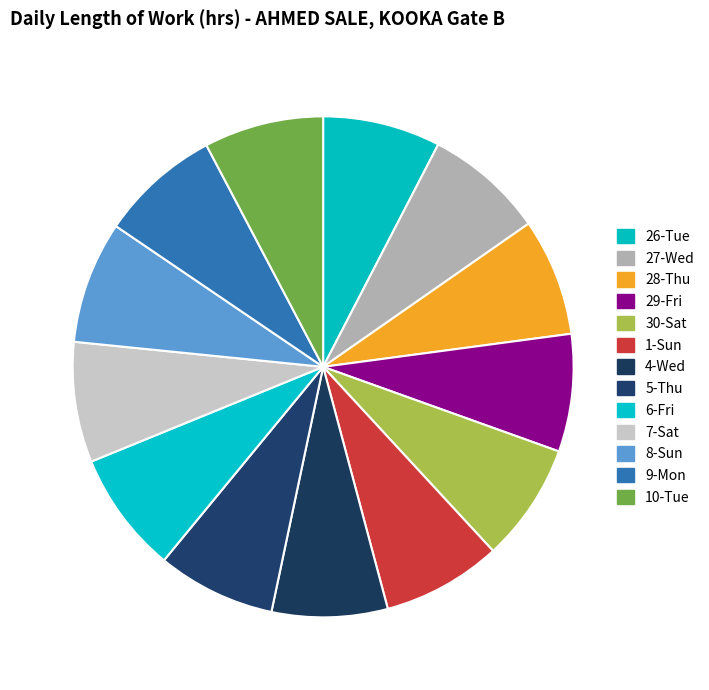

Count the number of slices in the pie.

13